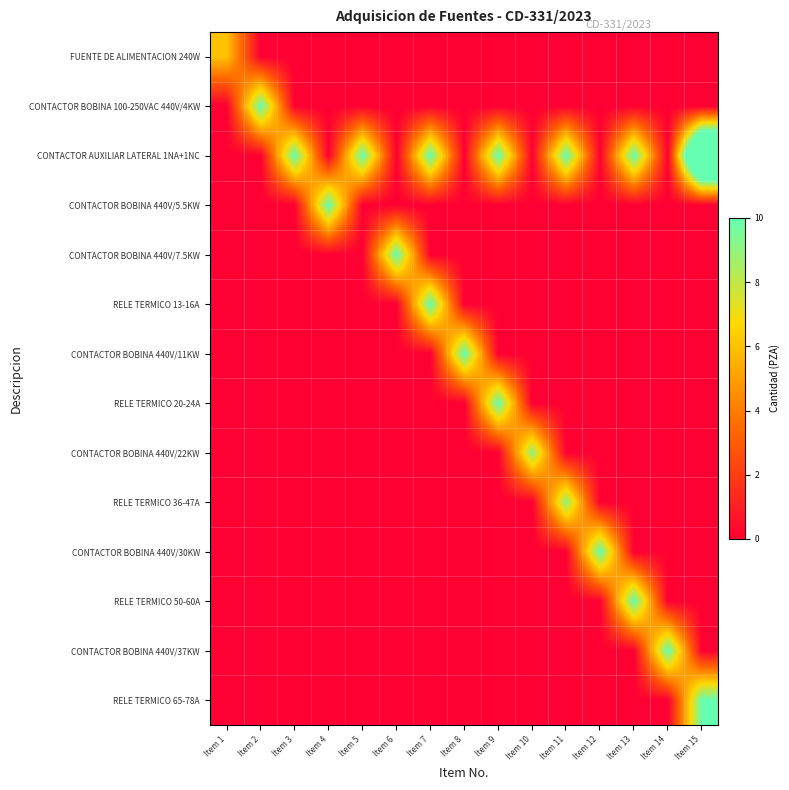

What is the total value across all series at Item 14?

10